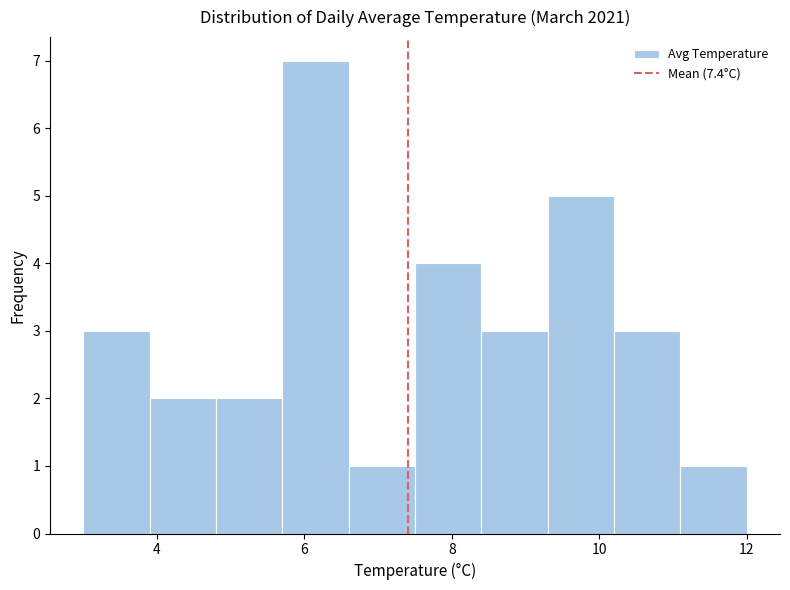

How tall is the bar that spans 10.2 to 11.1 on the x-axis? Neither the bar edges nor the heights are printed on the chart, so give them approximately, as read against the axes.

3